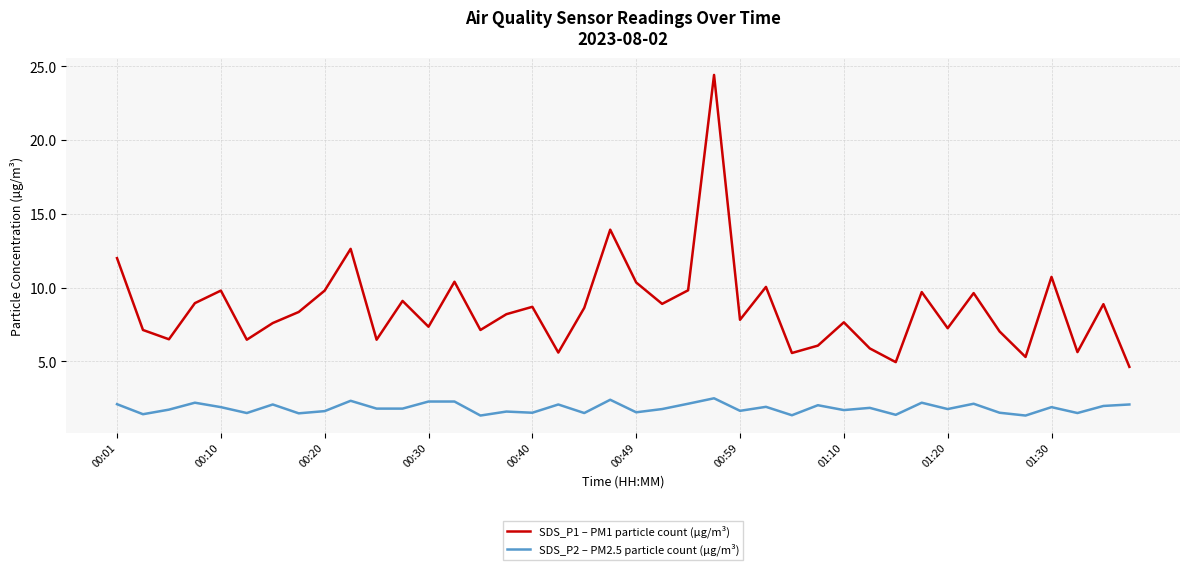

What is the minimum value for SDS_P2 – PM2.5 particle count (µg/m³)?

1.3